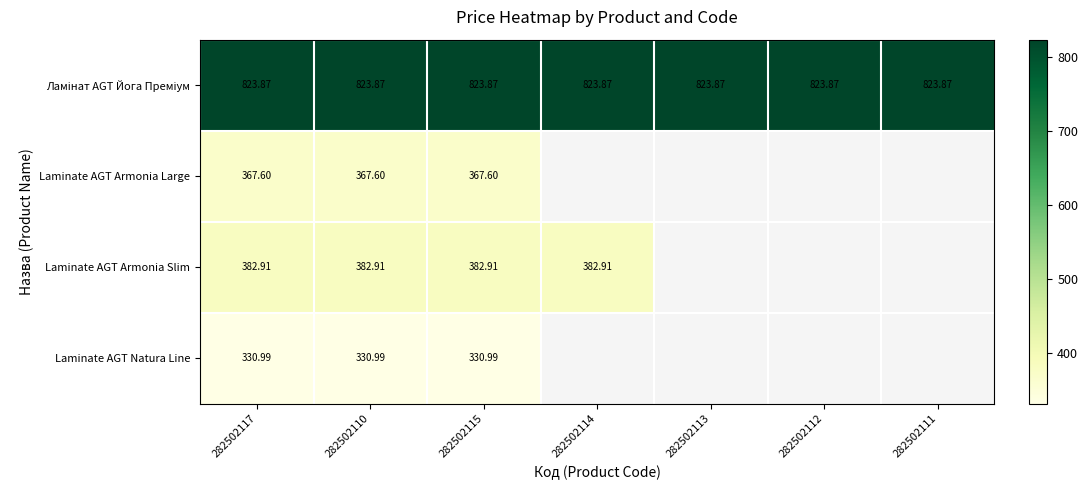

At how many categories does at least one series exceed 714?

7